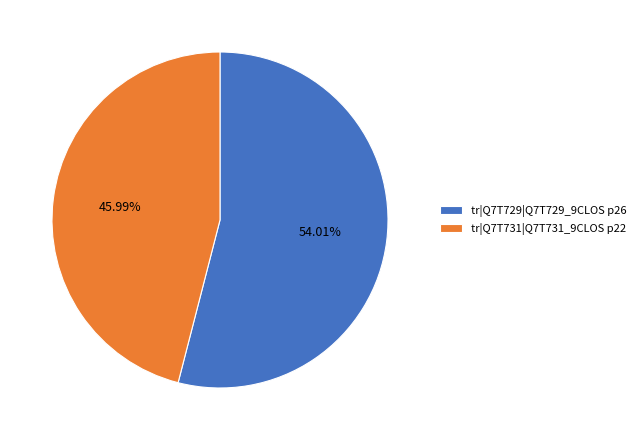

How many segments does this pie chart have?

2